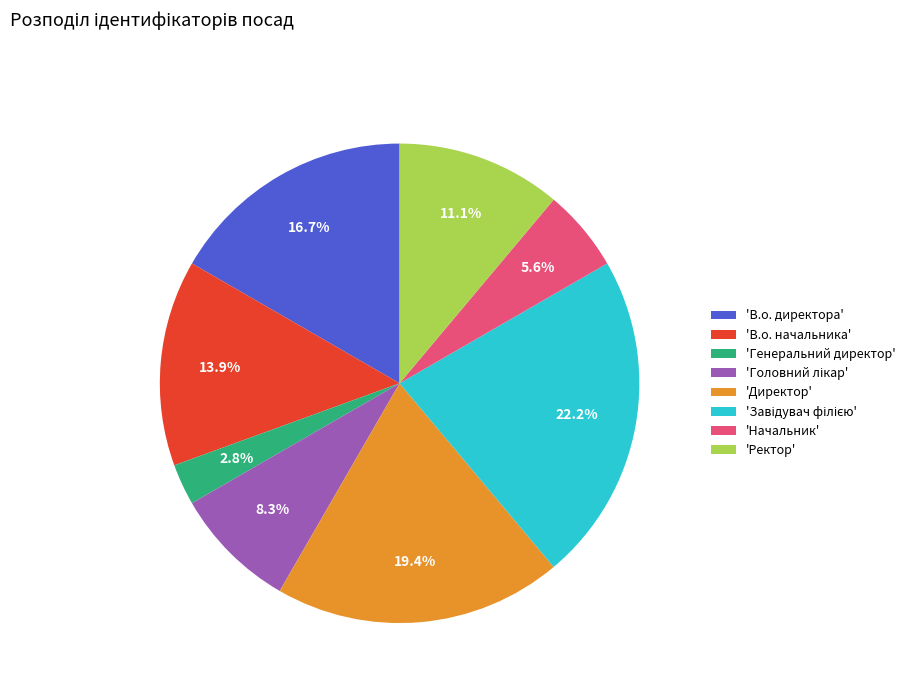

Does 'В.о. директора' account for over 50% of the chart?

No